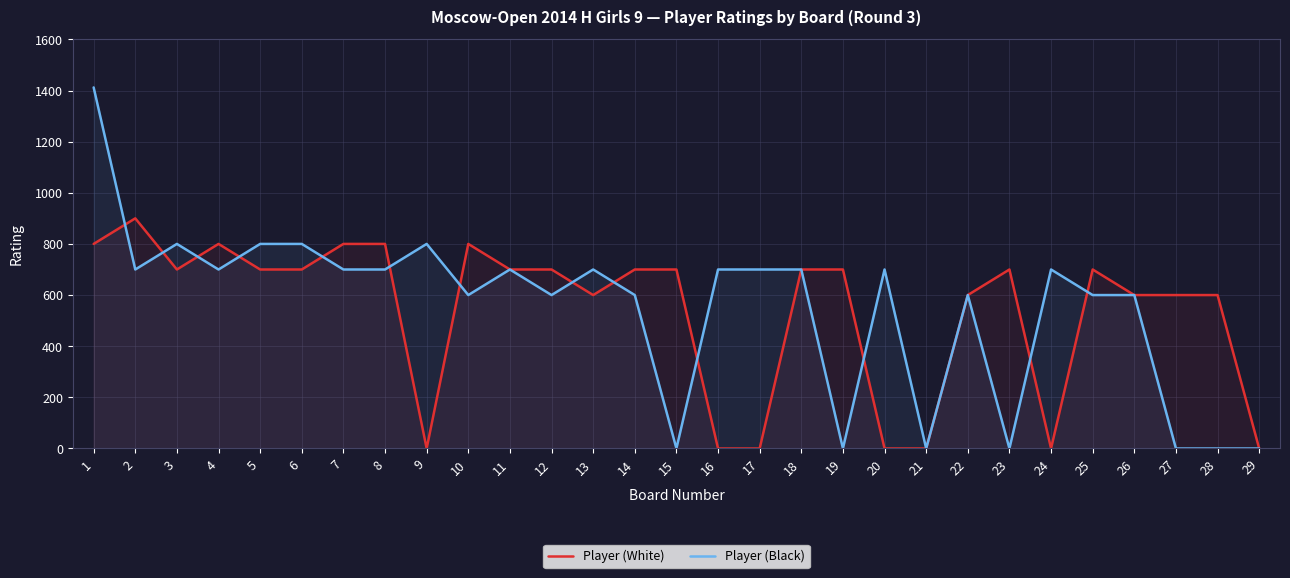

How many values in the Player (White) series exceed 700?

6